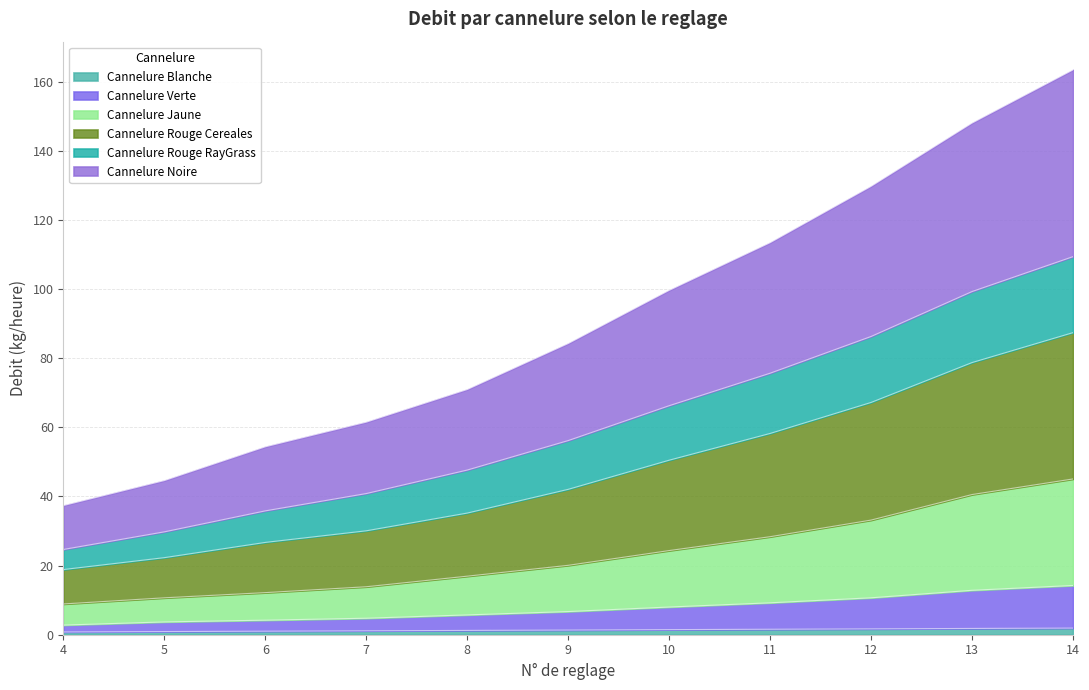

The value of Cannelure Jaune at 4 is 4.4. True or false?

False